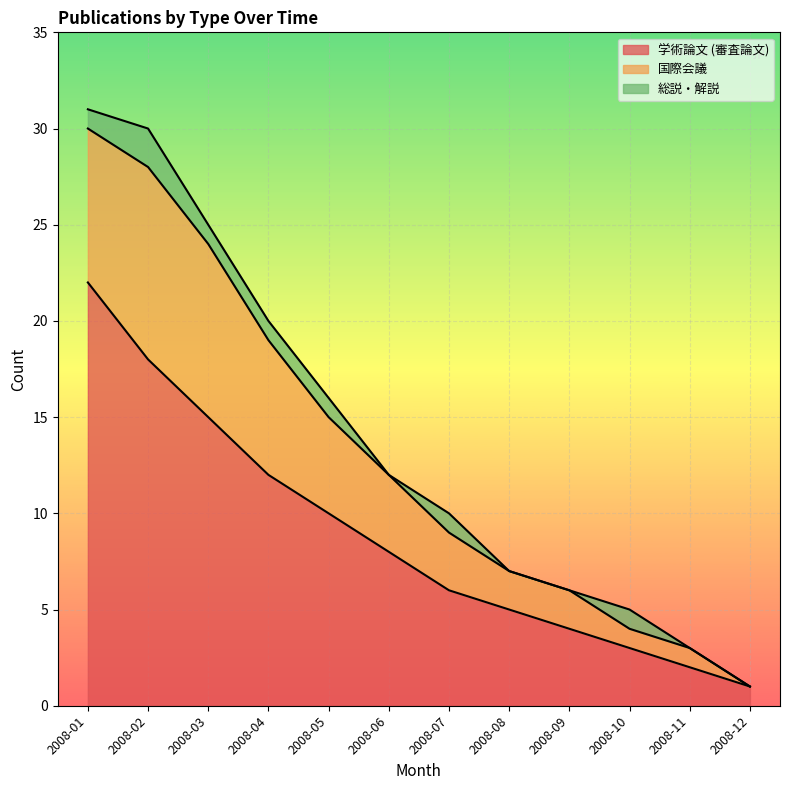

Which label corresponds to the largest value in the chart?

2008-01